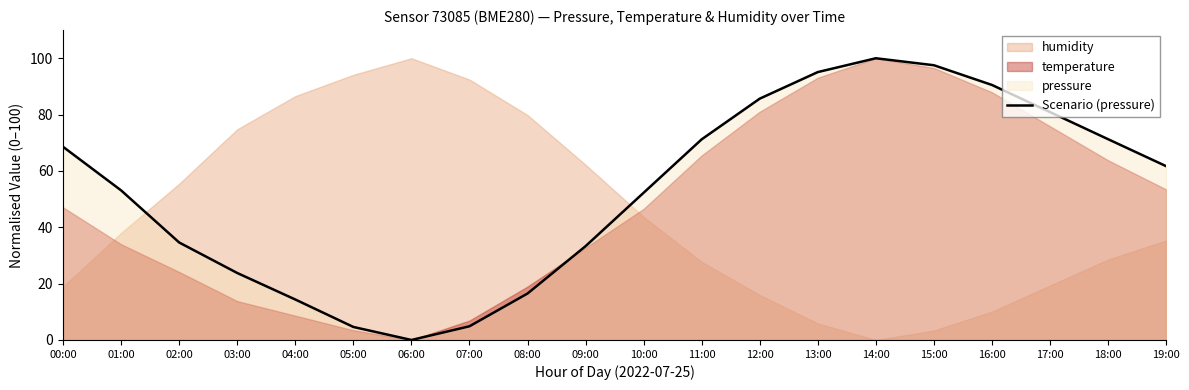

List the labels in order of value, smallest first.

06:00, 05:00, 07:00, 04:00, 08:00, 03:00, 09:00, 02:00, 10:00, 01:00, 19:00, 00:00, 11:00, 18:00, 17:00, 12:00, 16:00, 13:00, 15:00, 14:00